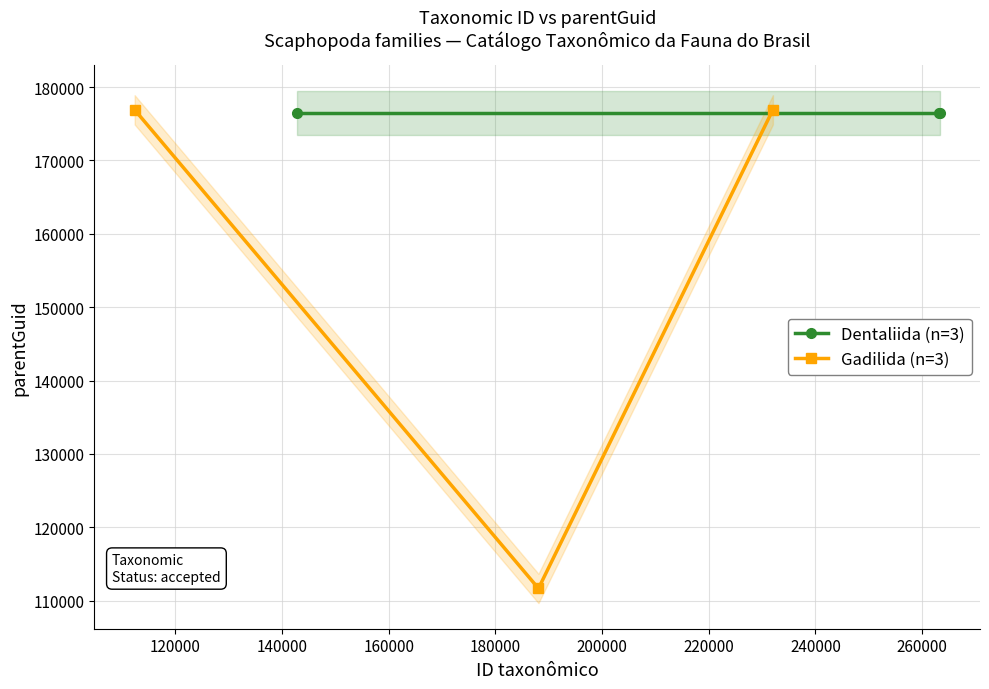

What is the average value of the Gadilida (n=3) series?

155158